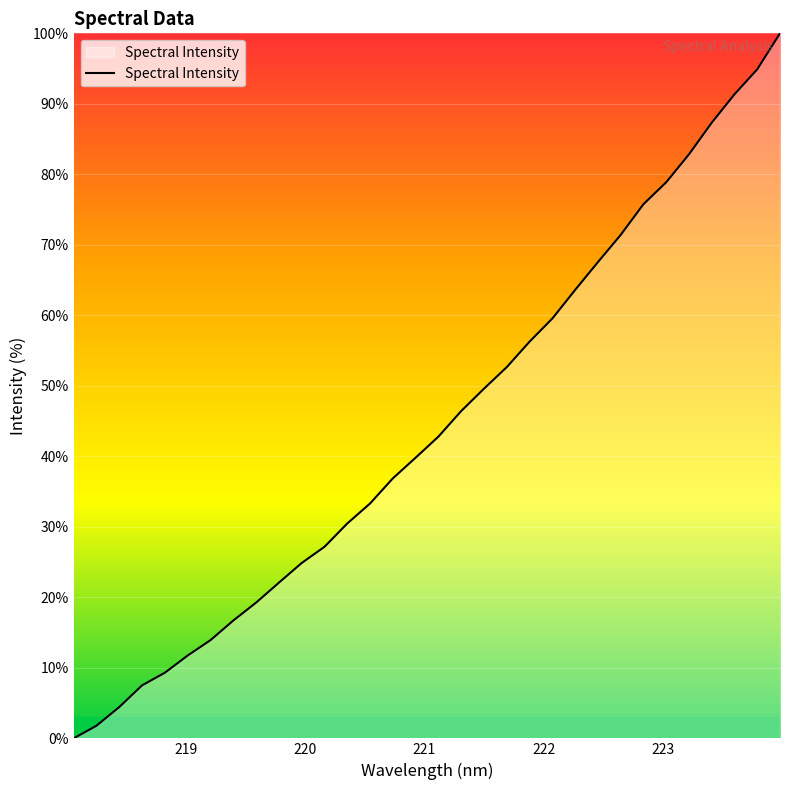

What is the difference between the maximum and minimum values?

100.0